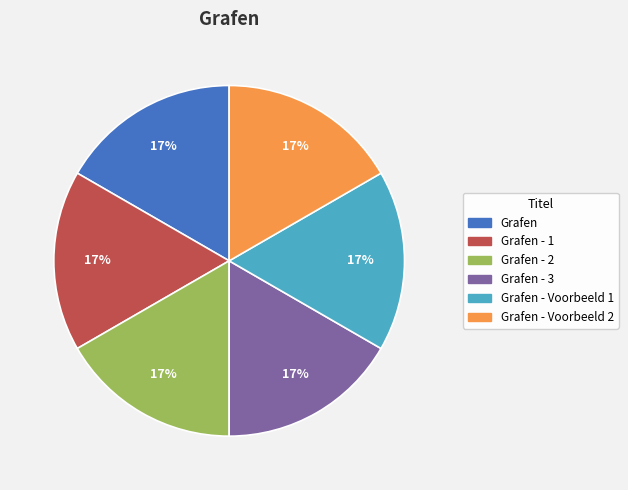

Does any single category account for the majority?

No